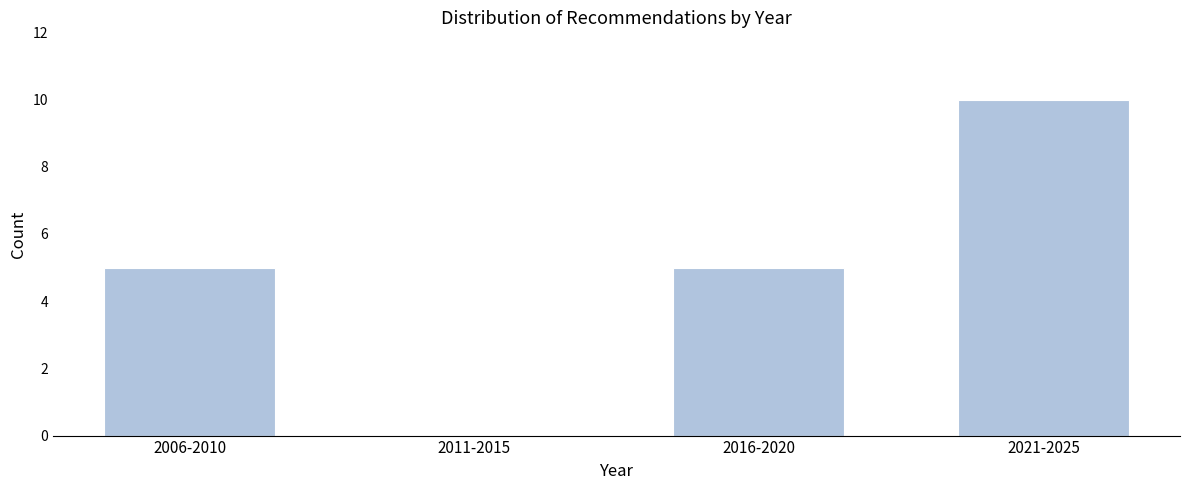

Reading left to right, what are all the values shown in this chart?

2006-2010=5	2011-2015=0	2016-2020=5	2021-2025=10